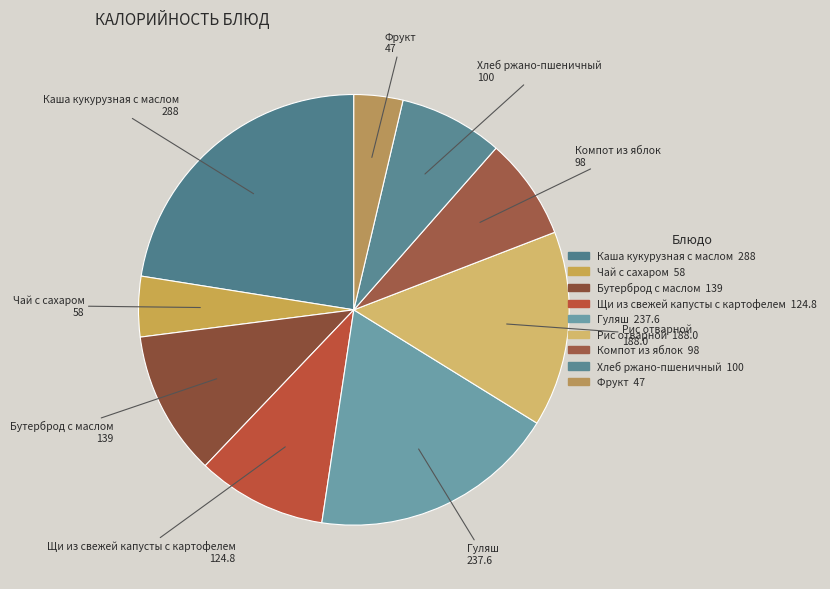

To the nearest percent, what is the average slice percentage?

11%